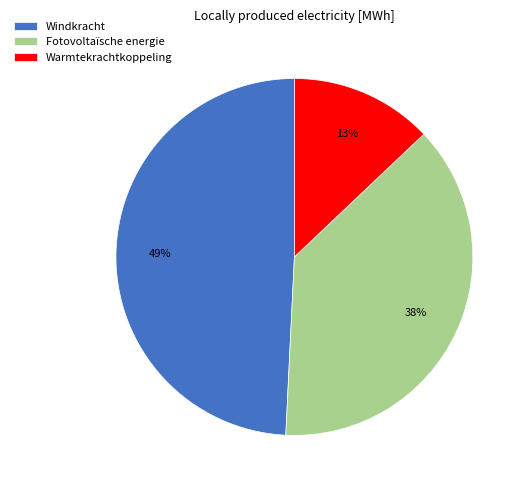

Which slice is the largest?

Windkracht